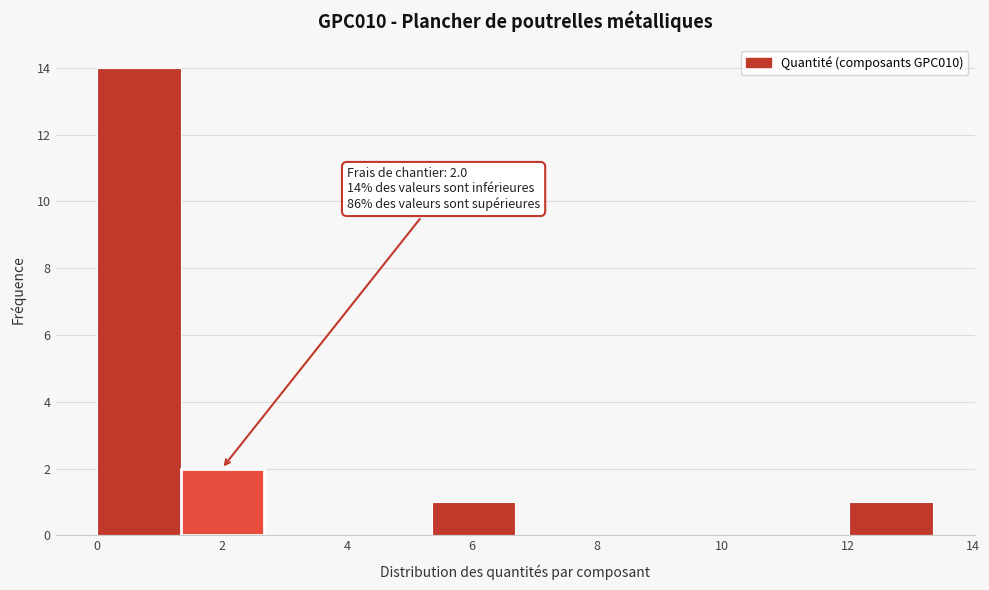

Over which range of the x-axis is the bar tallest?

0.0 to 1.4